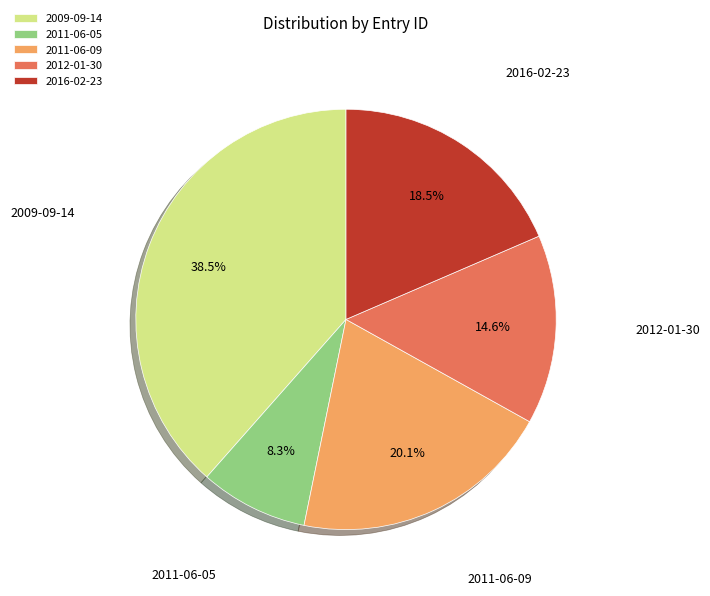

Approximately how many times larger is the value at 2011-06-05 compared to 2011-06-09?

0.4